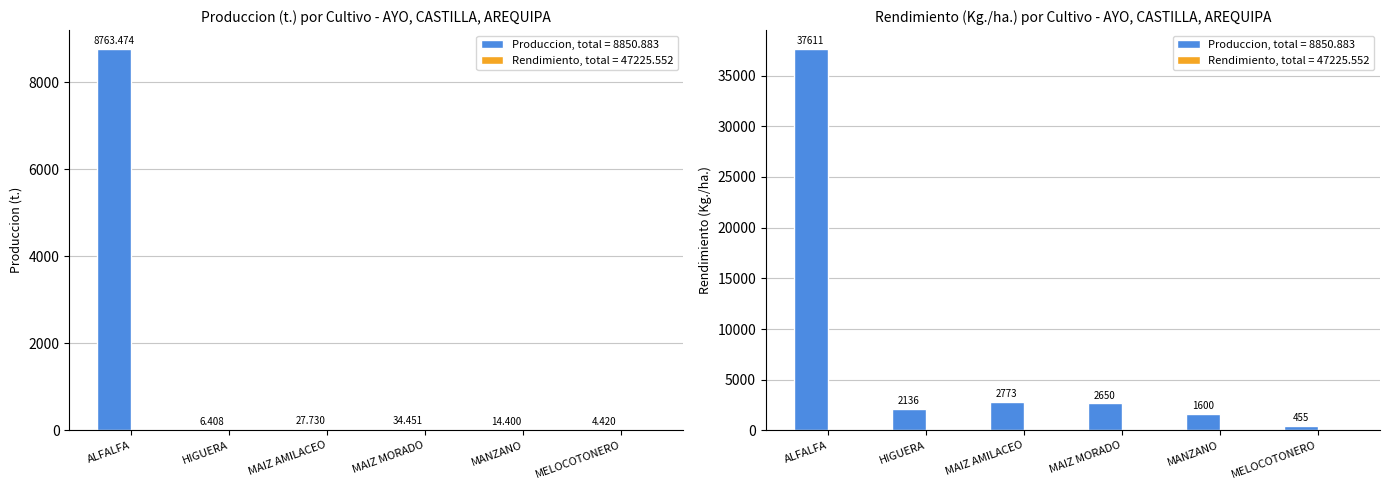

How many data points in Rendimiento (Kg./ha.) are less than 2650?

3